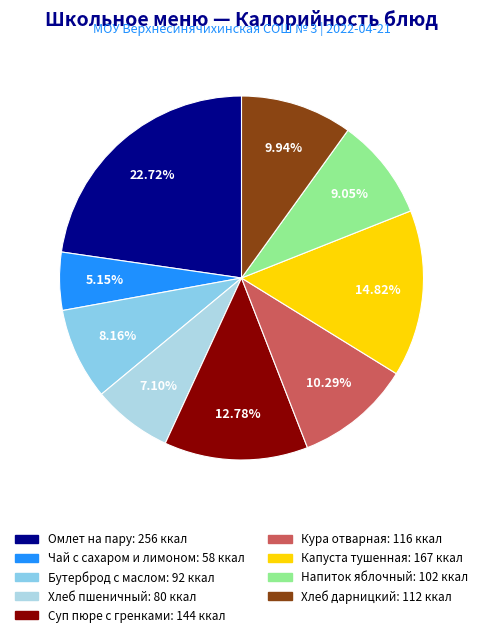

Which slice is the largest?

Омлет на пару